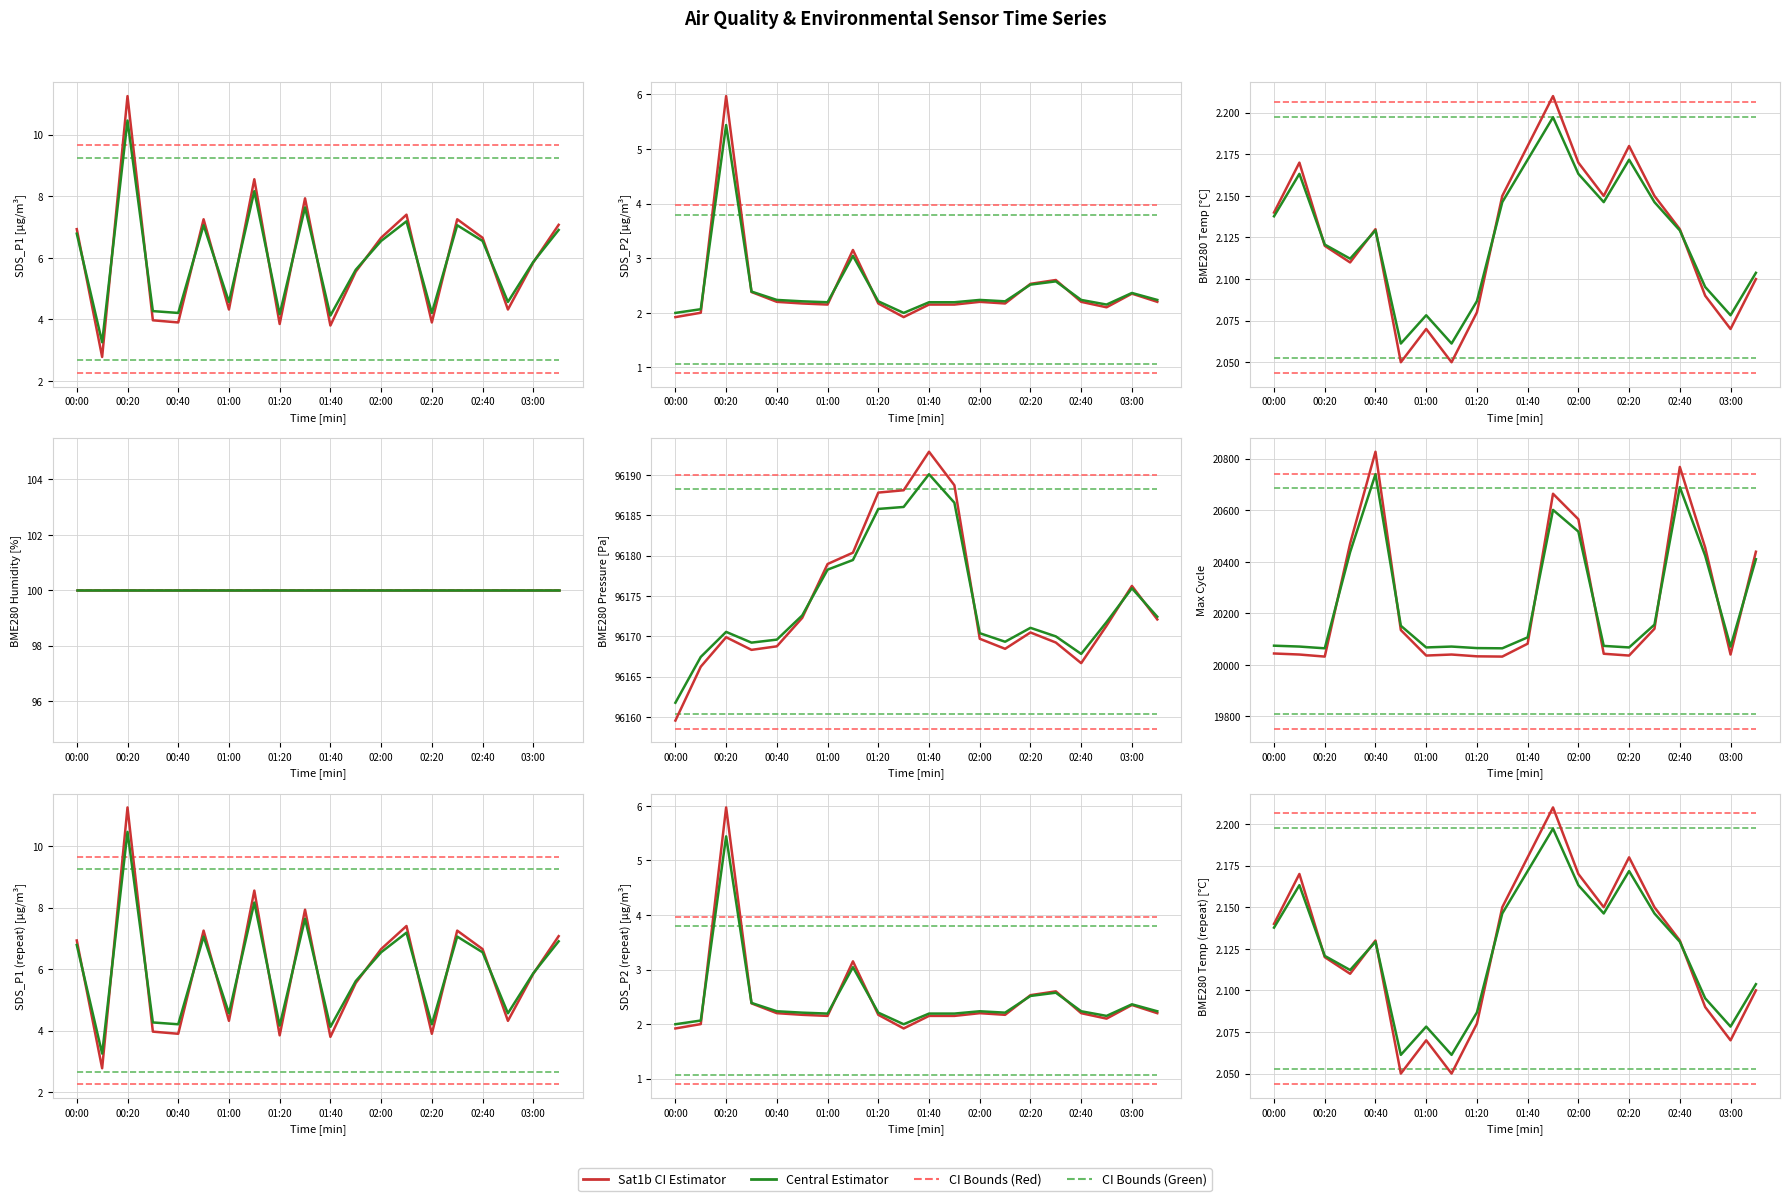

Where is the first local maximum for Central Estimator?

00:20